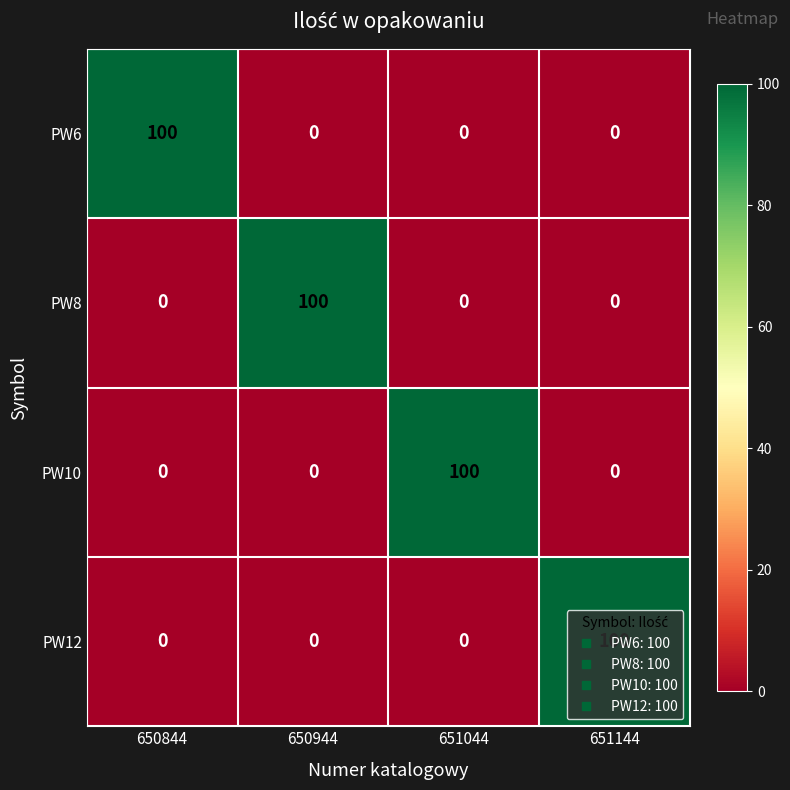

What is the highest value of the PW6 series?

100